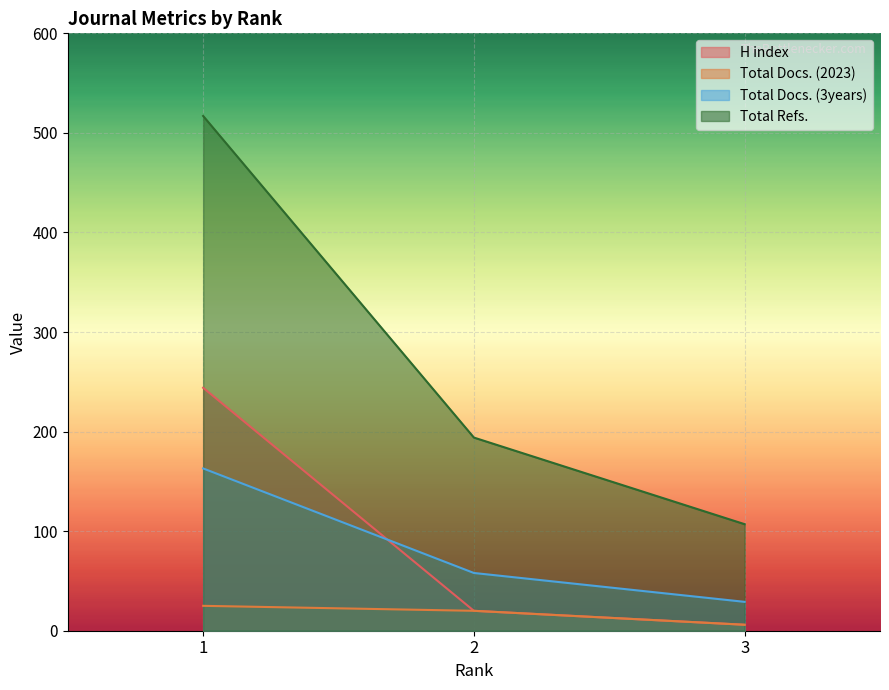

Rank the categories by H index value from highest to lowest.

1, 2, 3